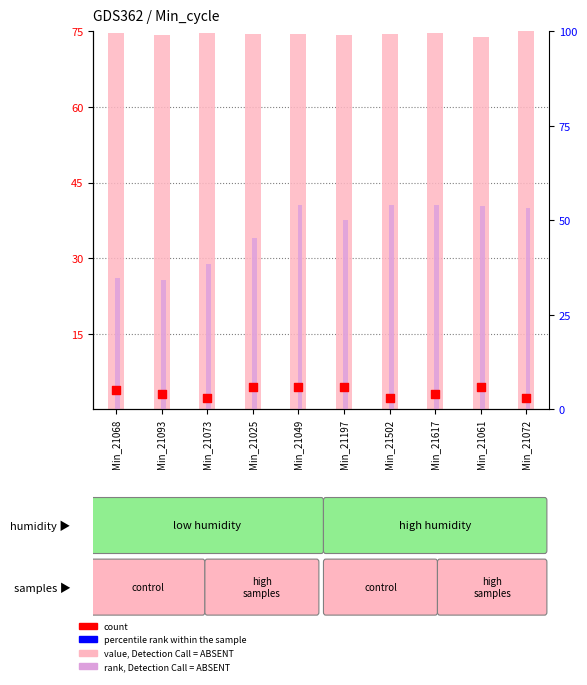

At how many categories does at least one series exceed 65?

10